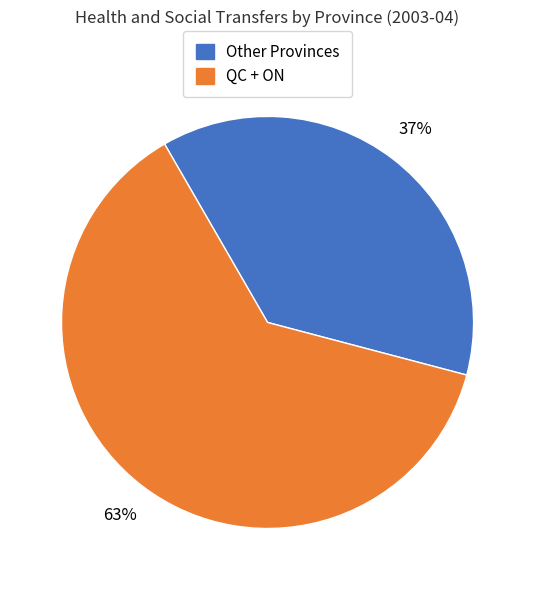

To the nearest percent, what is the average slice percentage?

50%